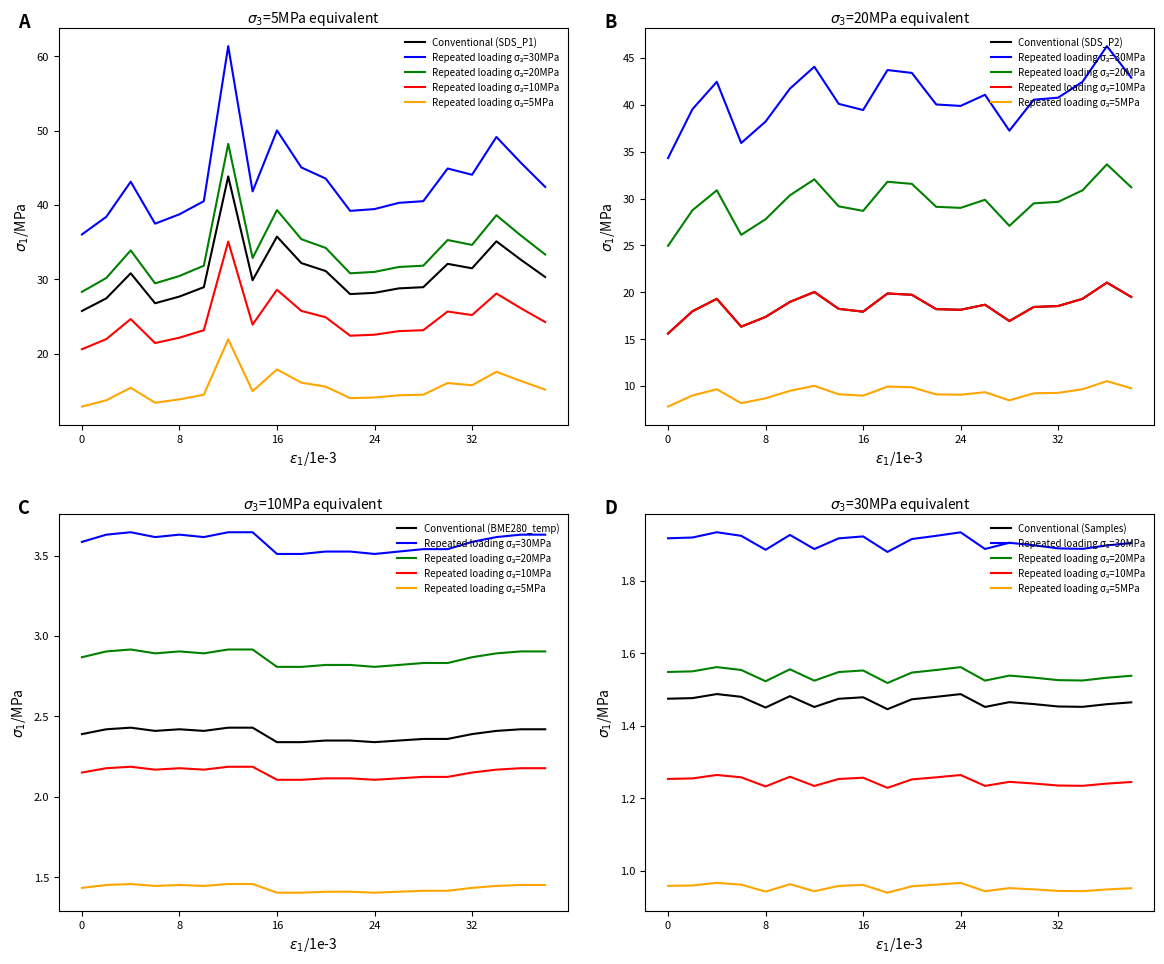

Count the BME280_temperature values in the range 2 to 3.

20